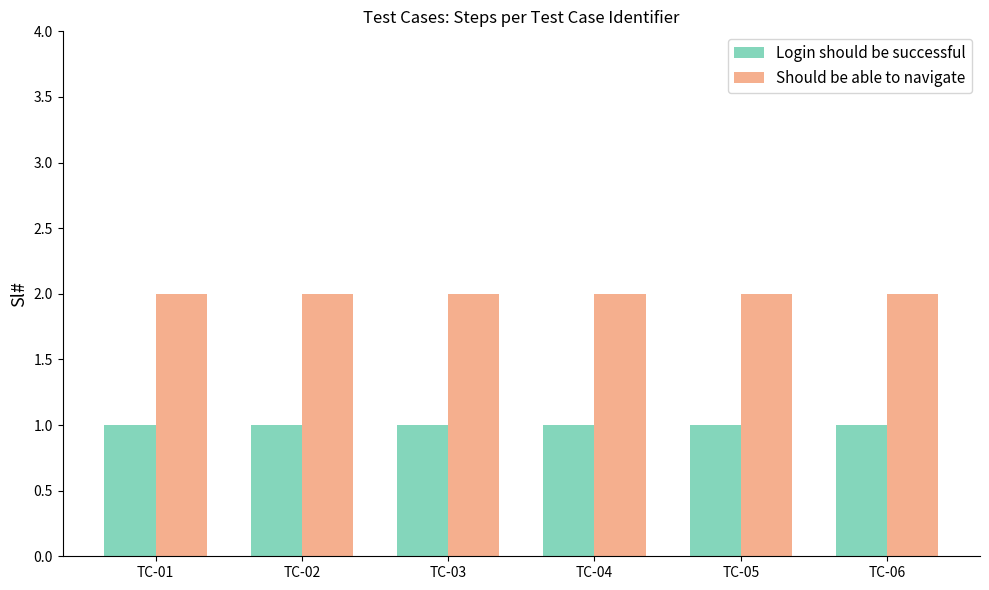

True or false: Should be able to navigate has a value of 1 at TC-05.

False